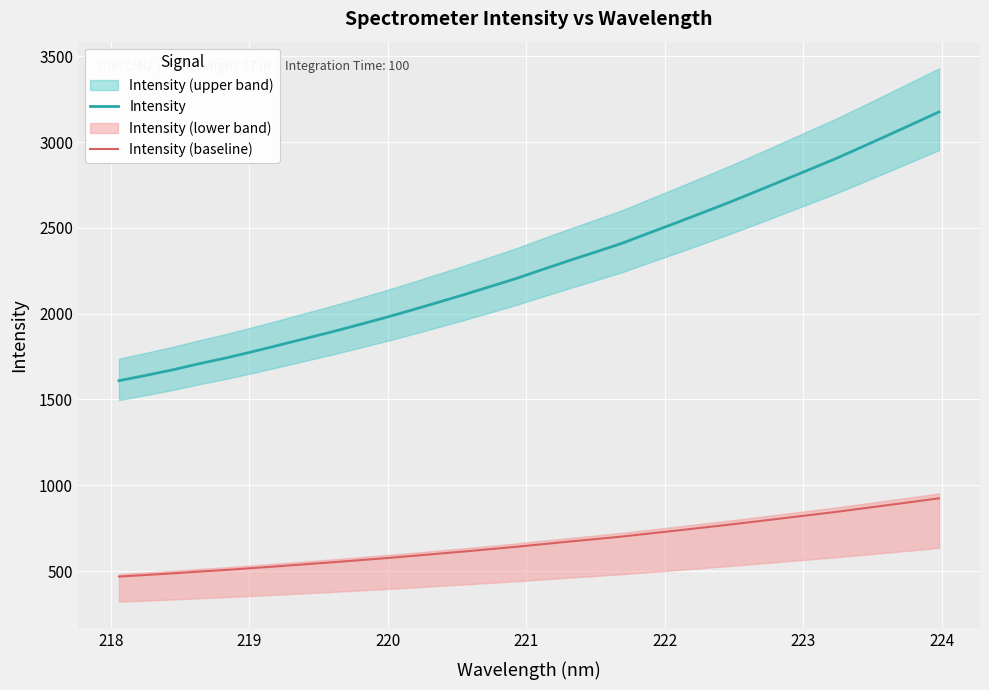

How many lines are shown in the chart?

2